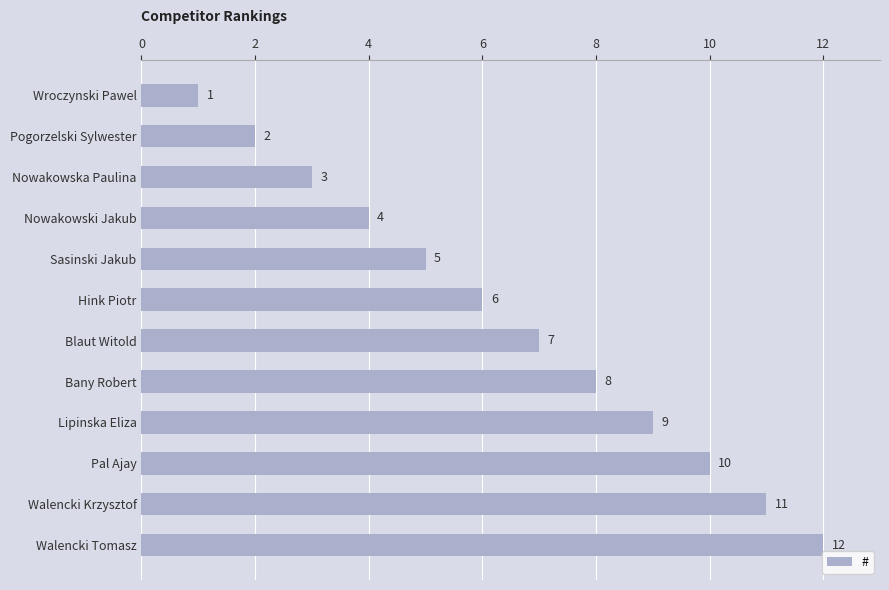

What is the minimum value shown in the chart?

1